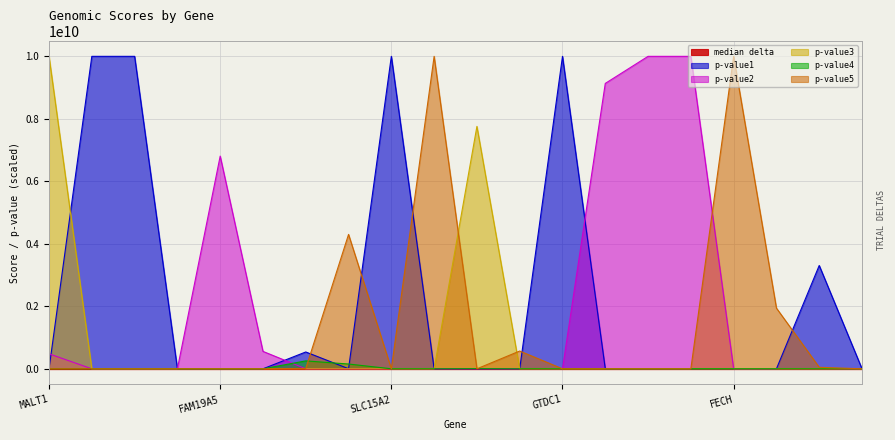

At how many categories does at least one series exceed 4561907176?

12